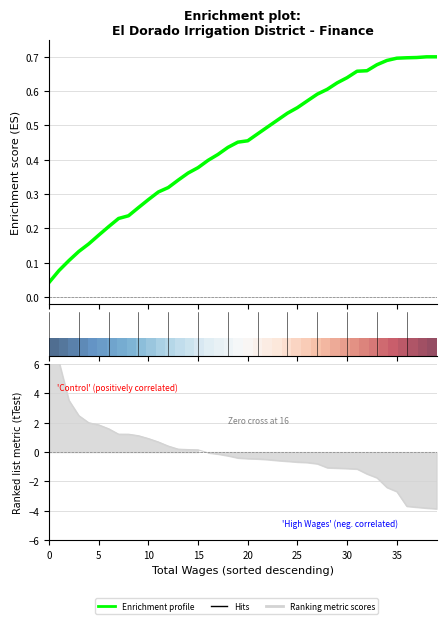

Is it true that row_0 equals 0.4 at 30?

False